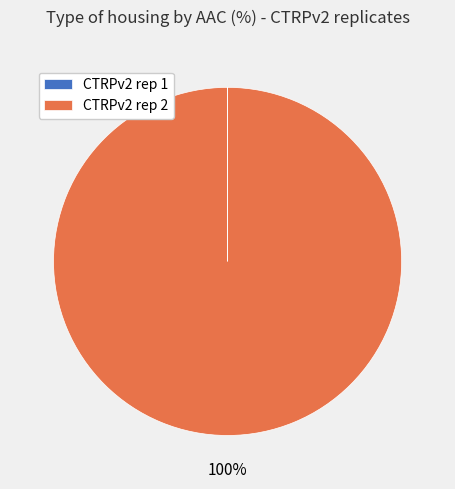

Which category accounts for the majority?

CTRPv2 rep 2